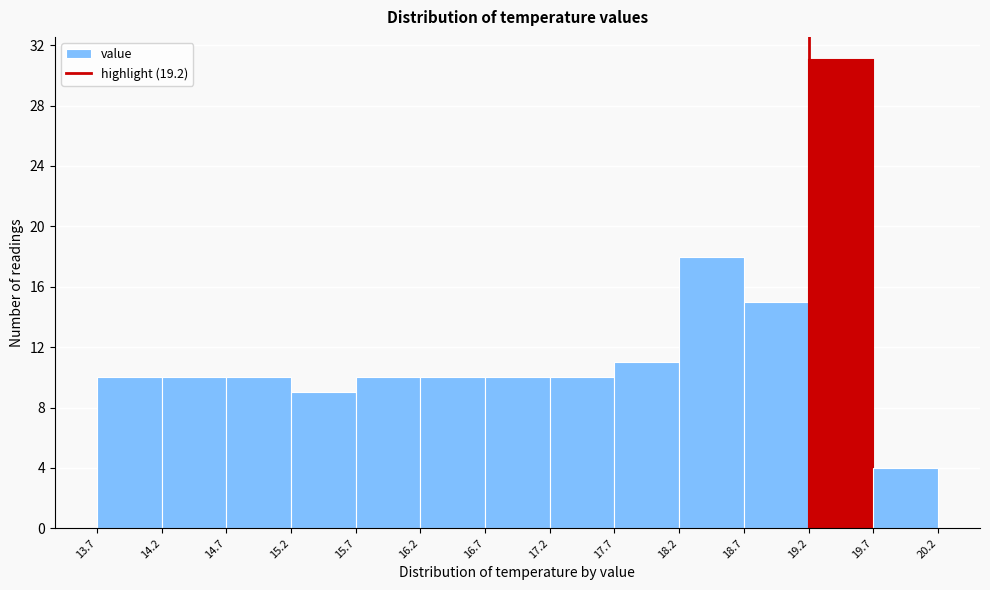

Over which range of the x-axis is the bar tallest?

19.2 to 19.7